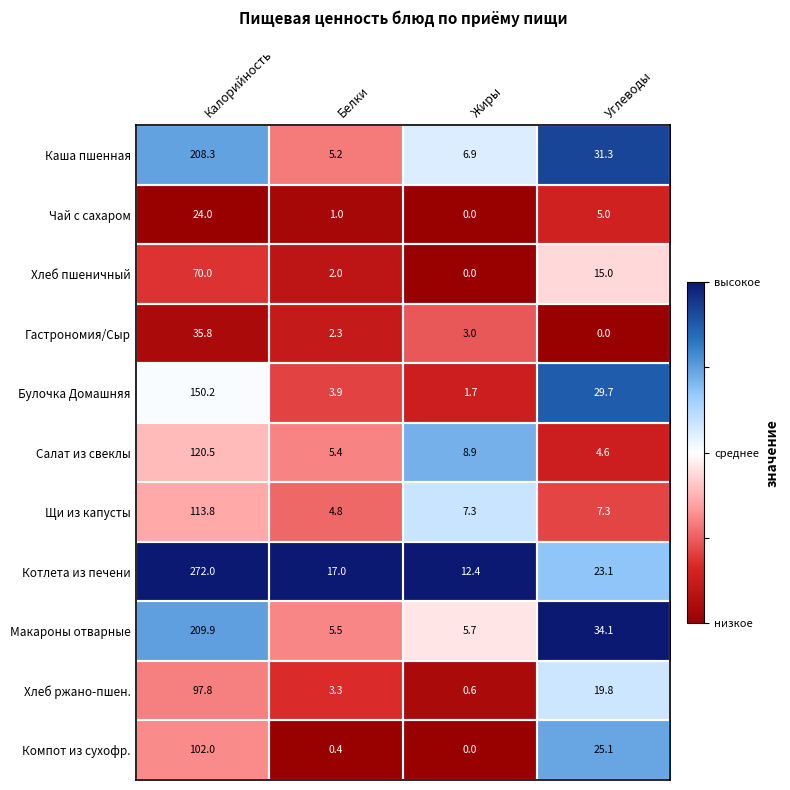

At which label is Котлета из печени closest to 142?

Углеводы